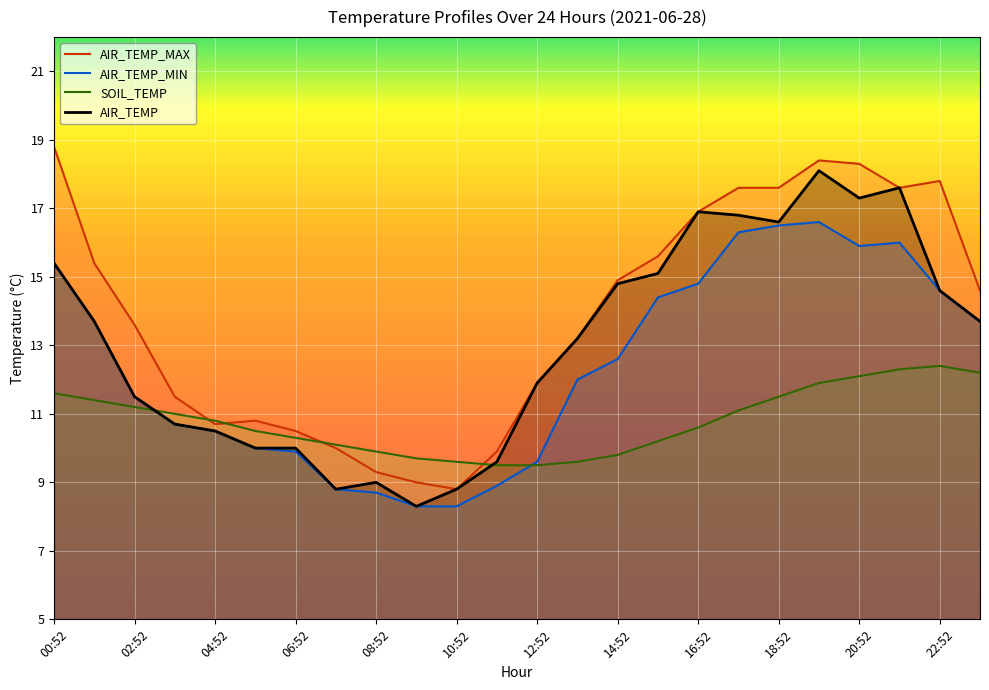

What is the sum of all AIR_TEMP values?

312.9